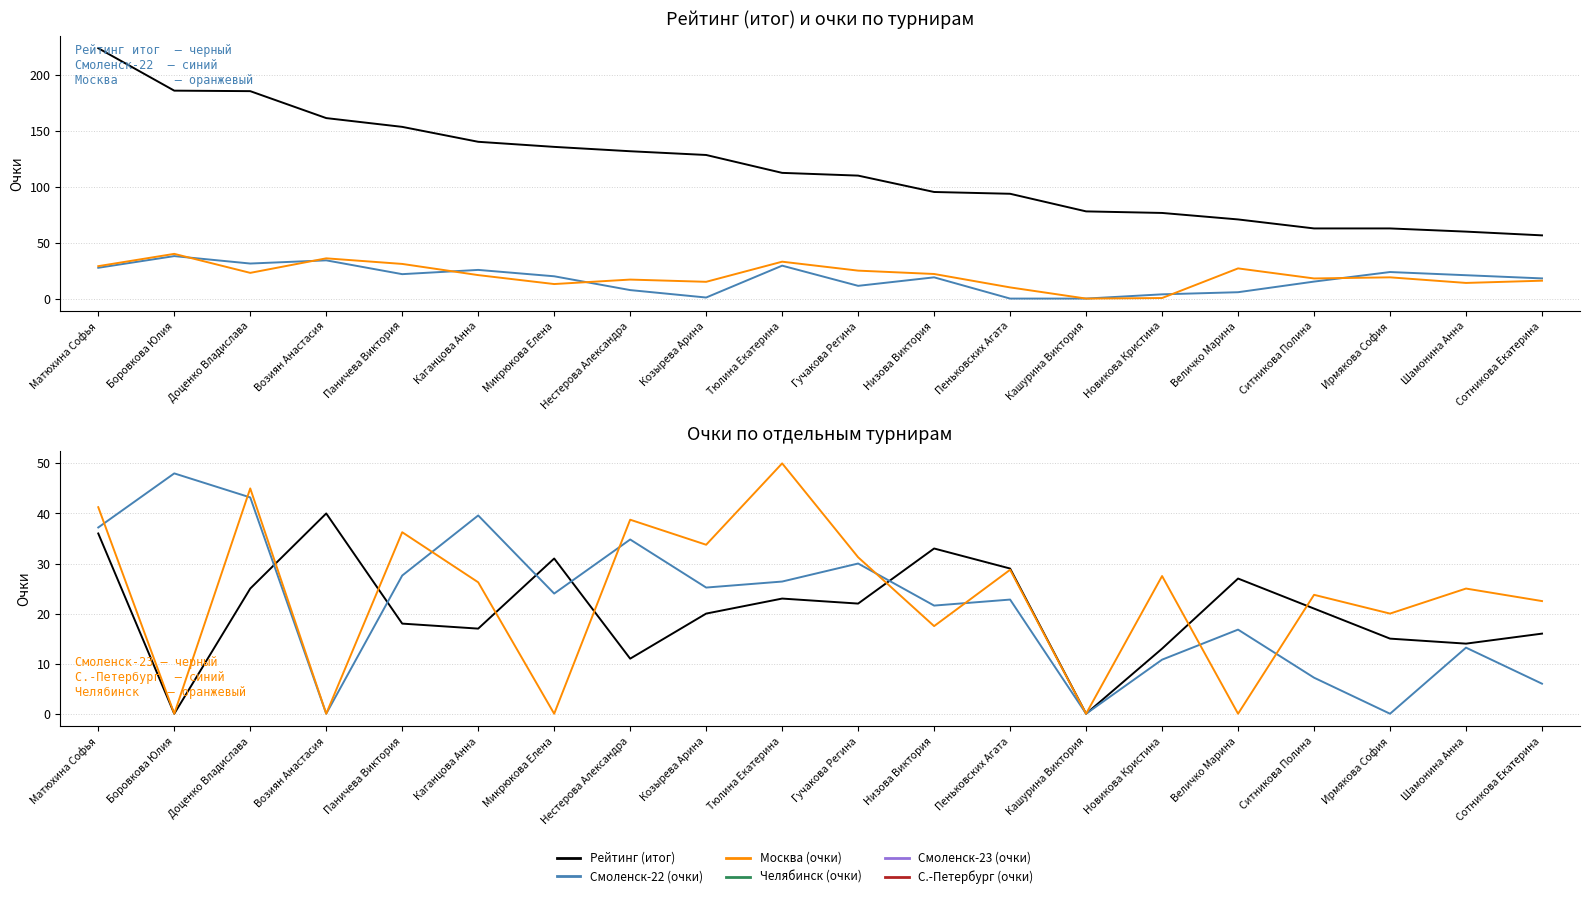

Rank the categories by Смоленск-23 (очки) value from highest to lowest.

Боровкова Юлия, Доценко Владислава, Каганцова Анна, Матюхина Софья, Нестерова Александра, Гучакова Регина, Паничева Виктория, Тюлина Екатерина, Козырева Арина, Микрюкова Елена, Пеньковских Агата, Низова Виктория, Величко Марина, Шамонина Анна, Новикова Кристина, Ситникова Полина, Сотникова Екатерина, Возиян Анастасия, Кашурина Виктория, Ирмякова София